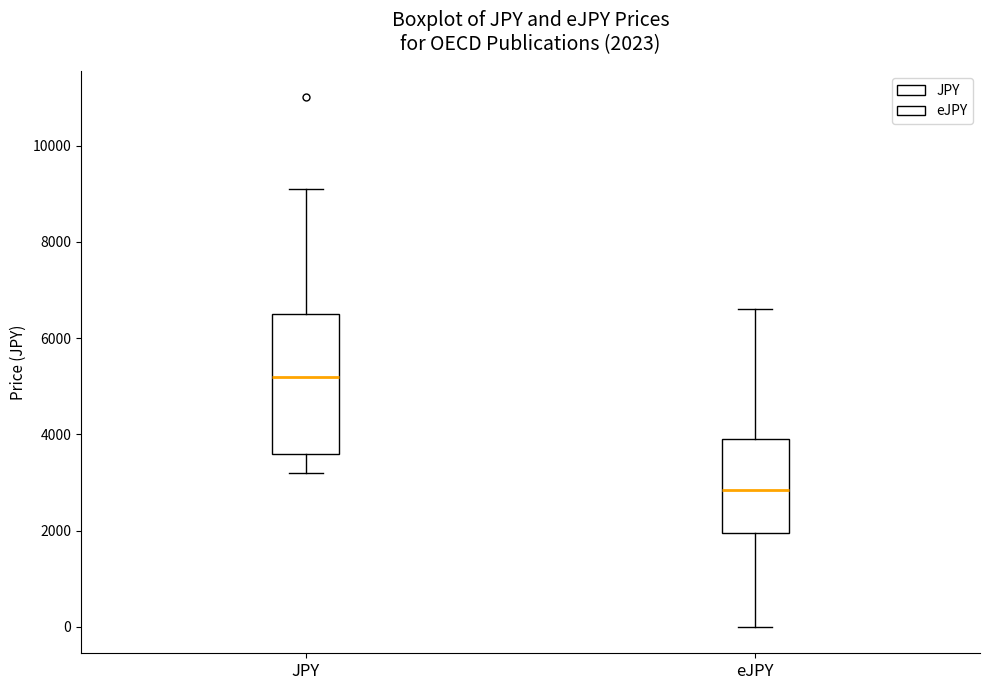

Comparing the boxes themselves (not the whiskers), which one is the tallest?

JPY